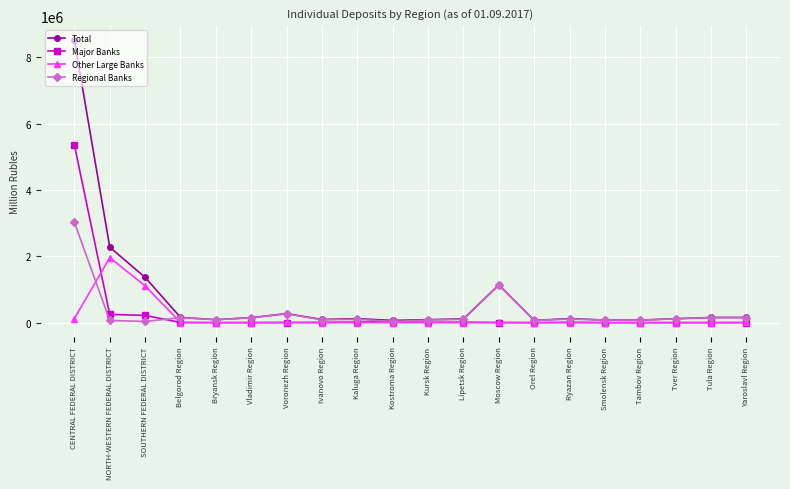

What is the maximum value shown in the chart?

8505895